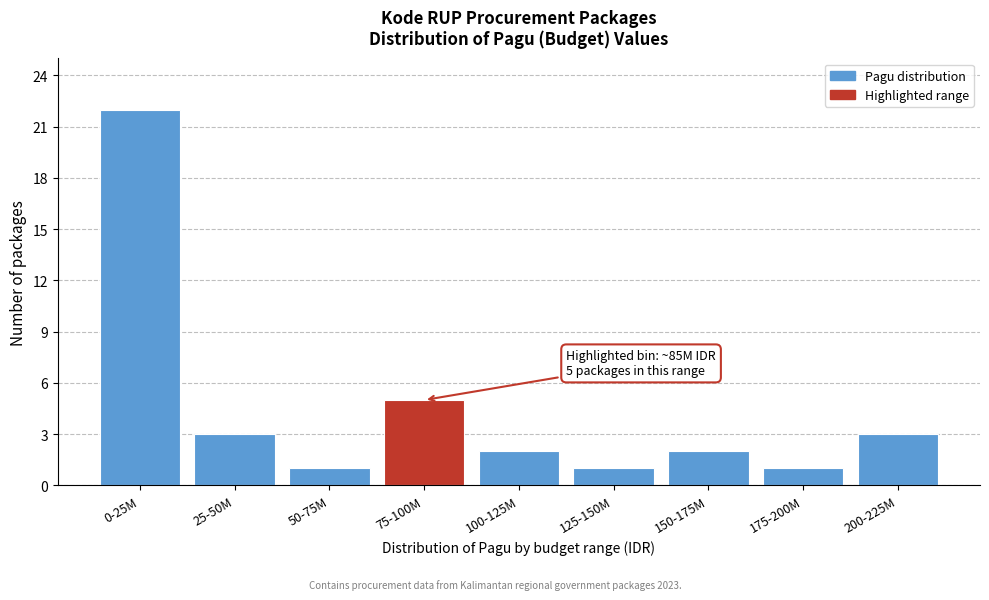

Reading right to left, transcribe all the data shown in this chart.

200-225M=3	175-200M=1	150-175M=2	125-150M=1	100-125M=2	75-100M=5	50-75M=1	25-50M=3	0-25M=22